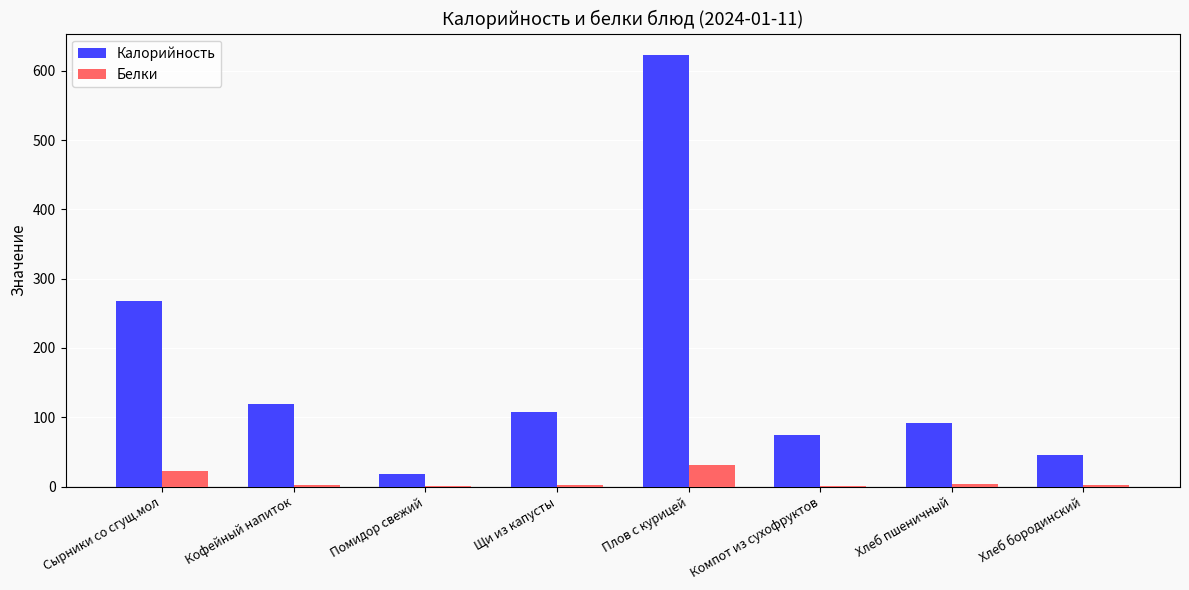

What is the approximate value of Белки at Плов с курицей?

31.0